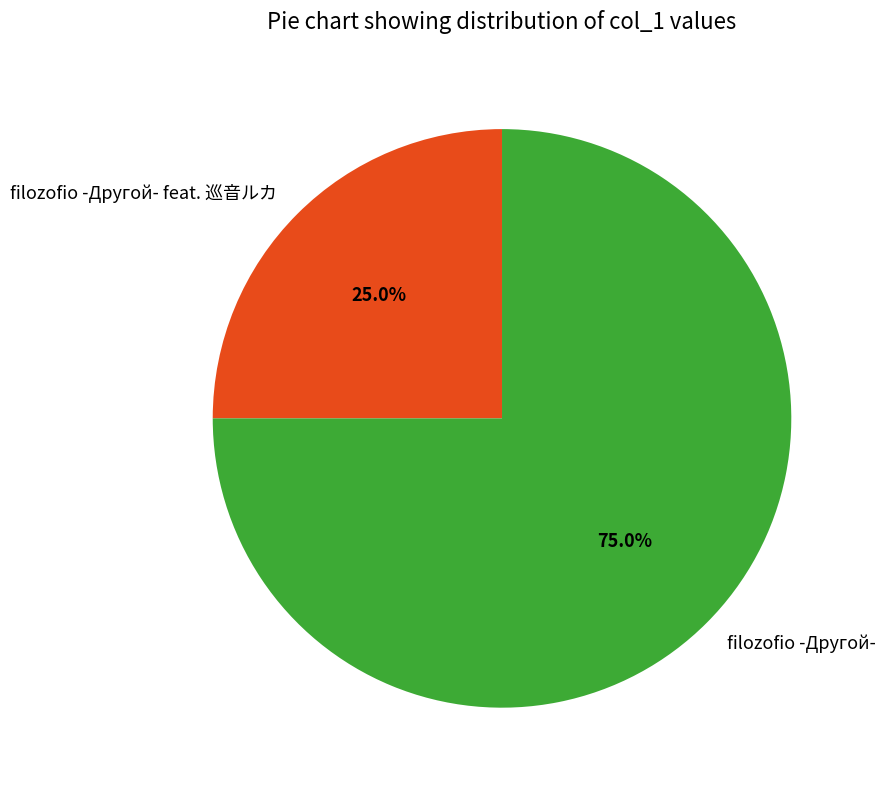

Which category has the biggest portion of the pie?

filozofio -Другой-